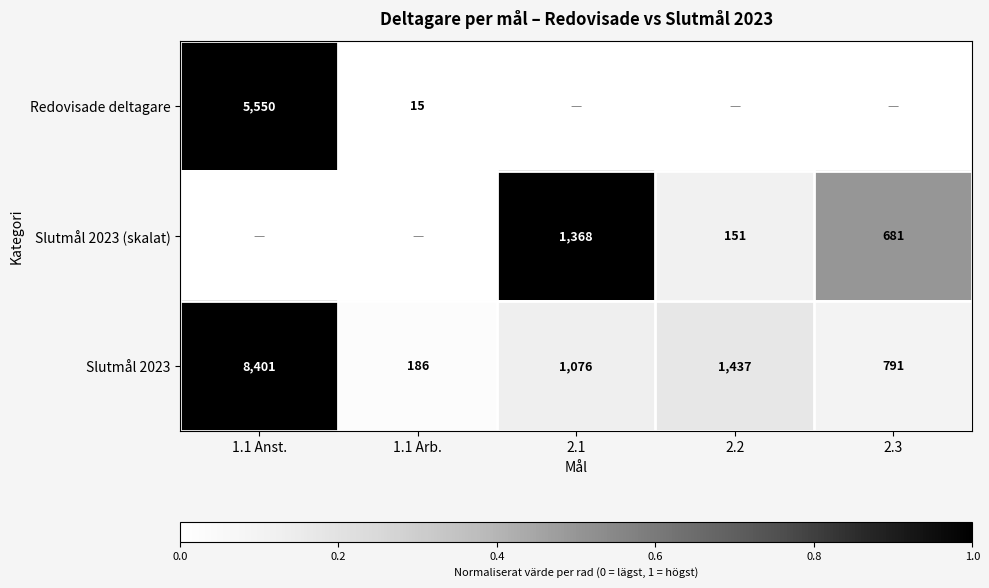

True or false: Redovisade deltagare has a value of 15 at 1.1 Arb..

True